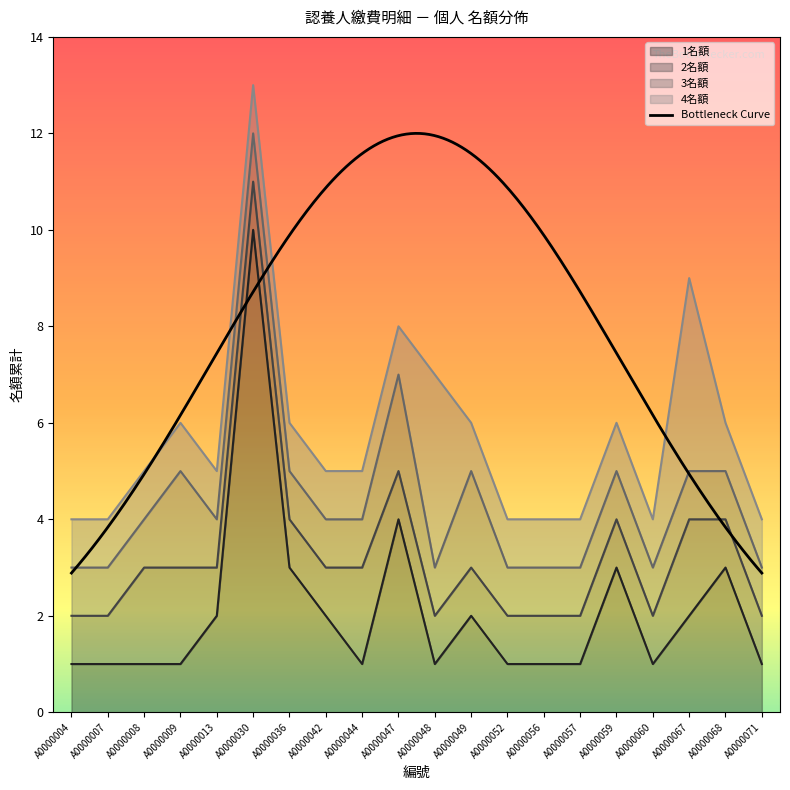

Is the value of 2名額 at A0000044 greater than the value of 3名額 at A0000059?

Yes